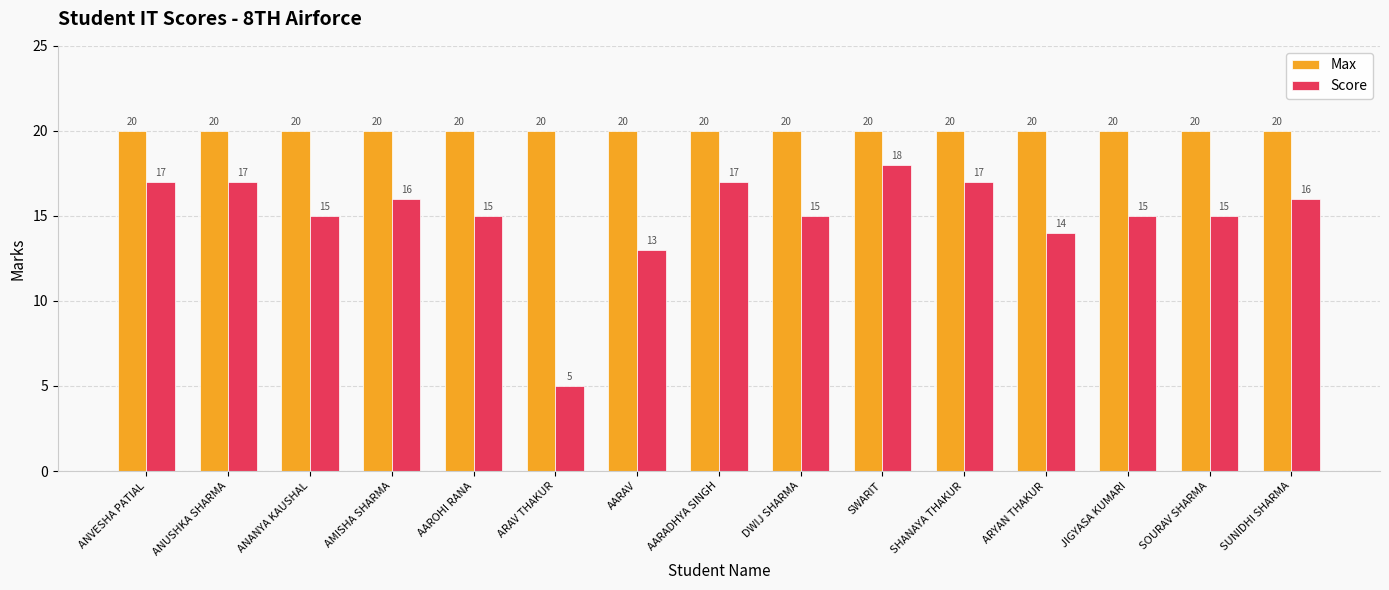

What is the difference between the highest and lowest values at ANVESHA PATIAL?

3